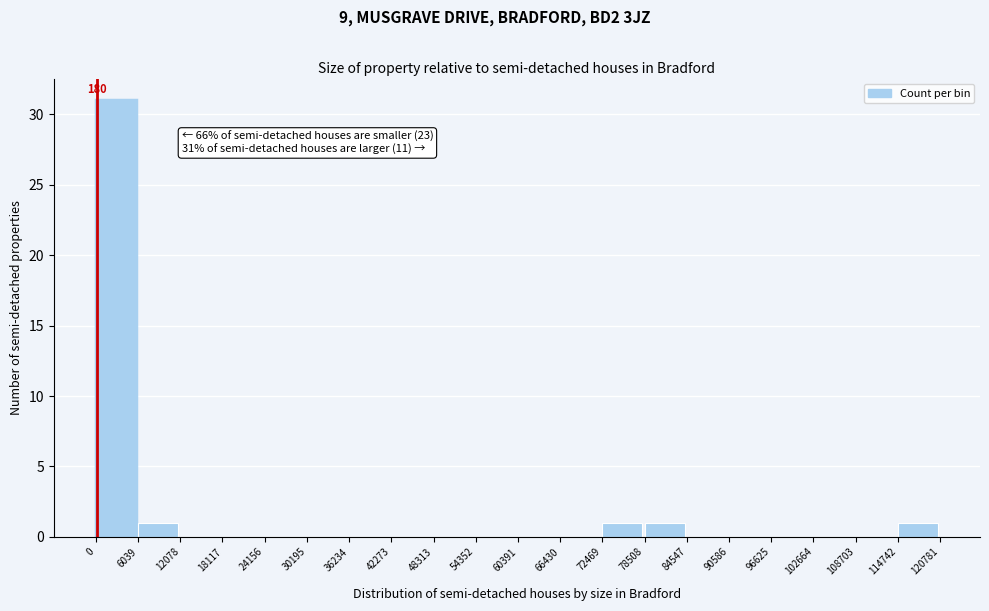

Over which range of the x-axis is the bar tallest?

0 to 6039